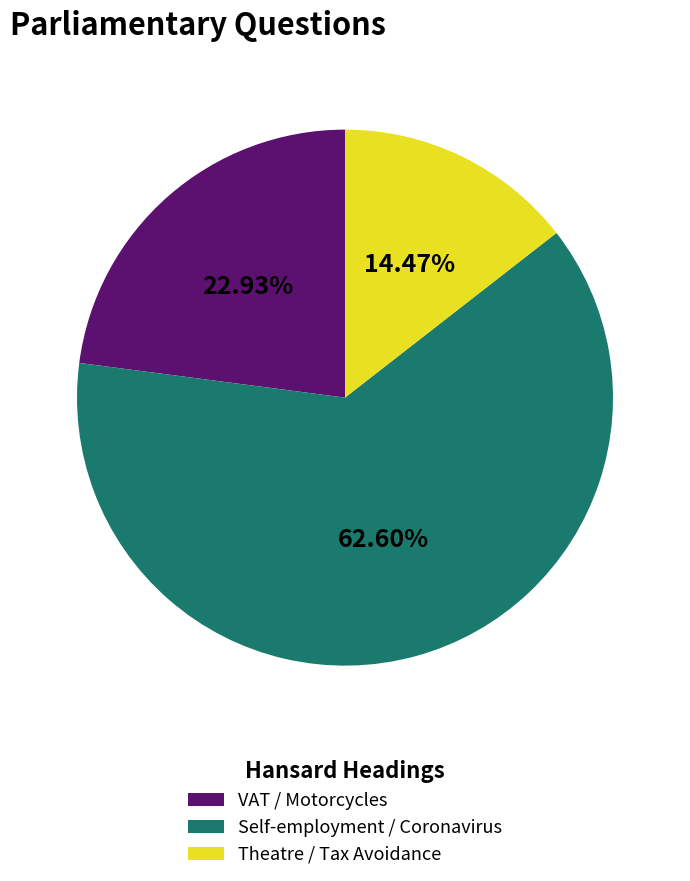

Count the number of slices in the pie.

3